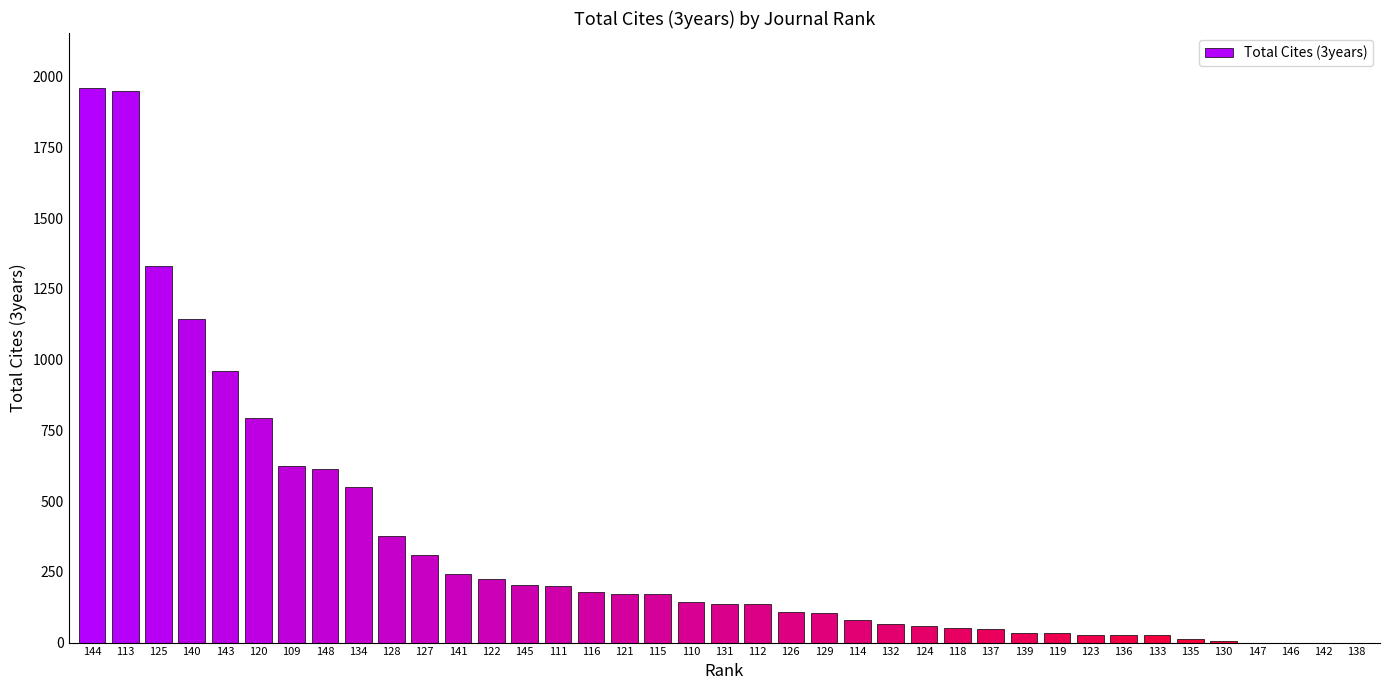

Approximately how many times larger is the value at 144 compared to 132?

29.2